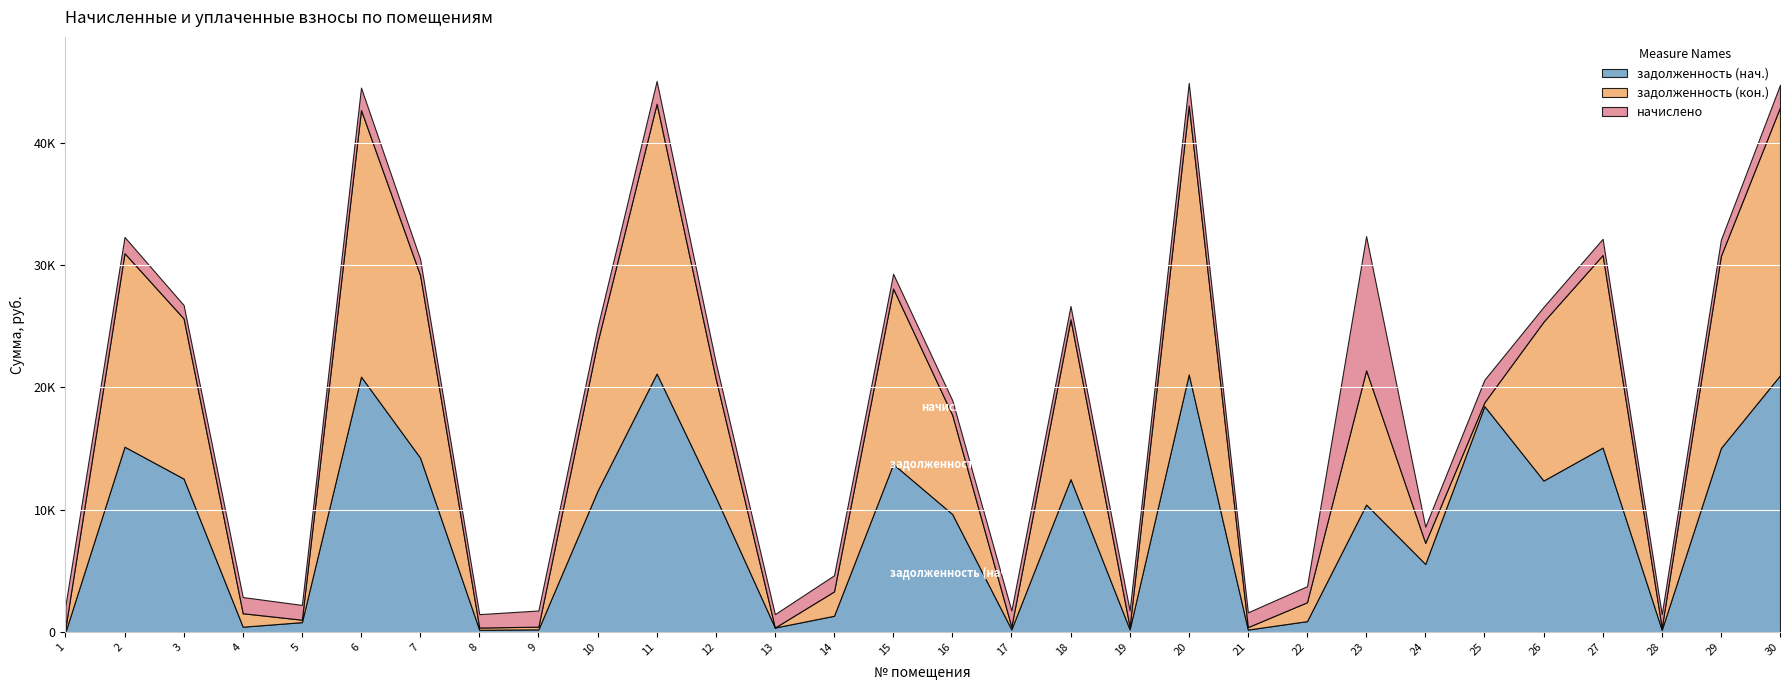

At which category does задолженность (кон.) reach its first local valley?

5